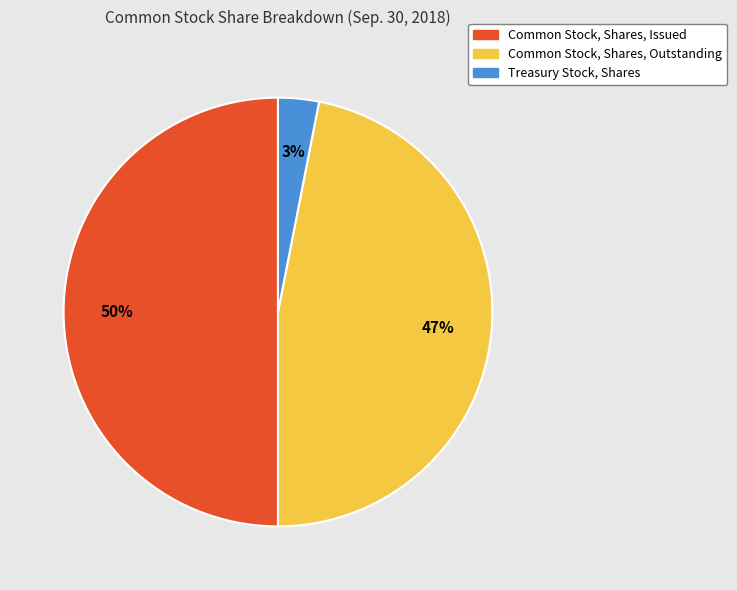

Is Common Stock, Shares, Outstanding the majority of the pie?

No